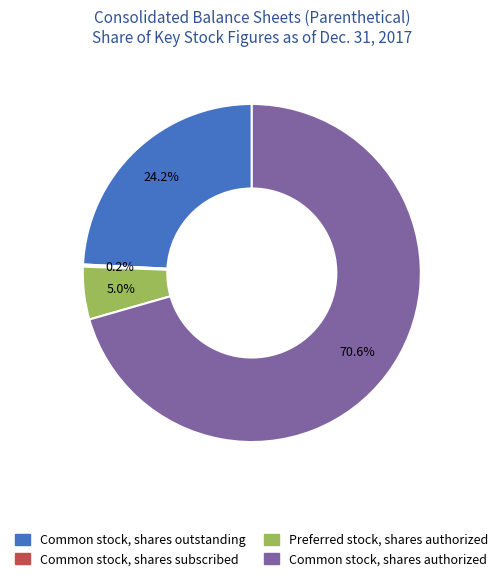

To the nearest percent, what is the average slice percentage?

25%